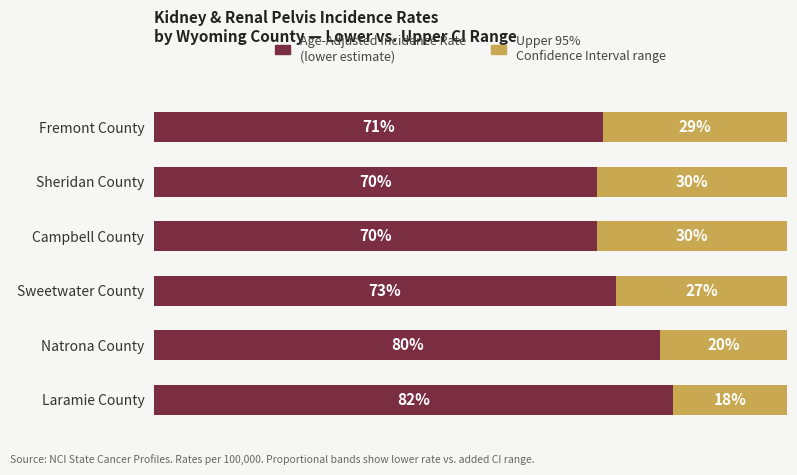

Reading right to left, extract all data points from this chart.

Lower 95% CI (rate baseline): 71	70	70	73	80	82
Upper 95% CI (additional range): 29	30	30	27	20	18